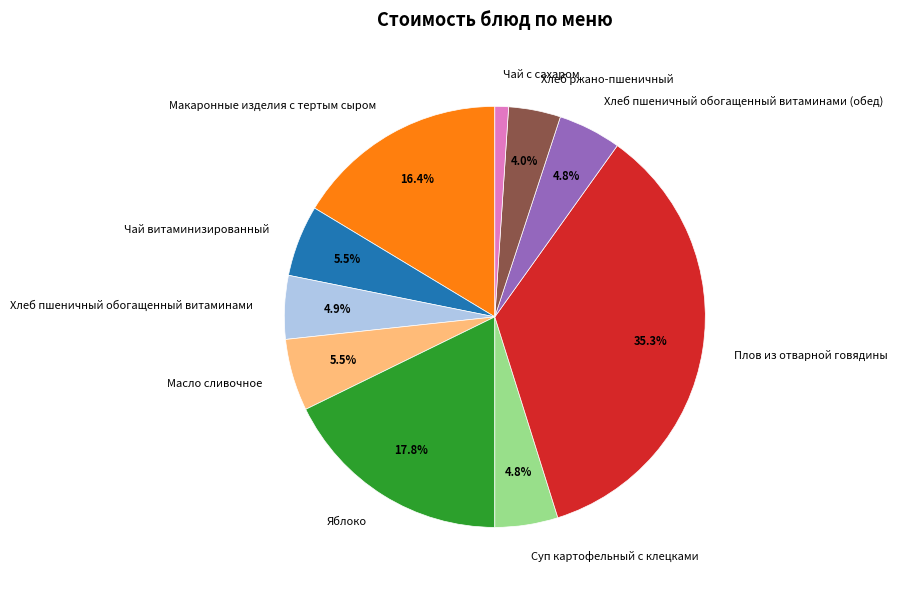

Is it true that Чай с сахаром is 12% of the pie?

False